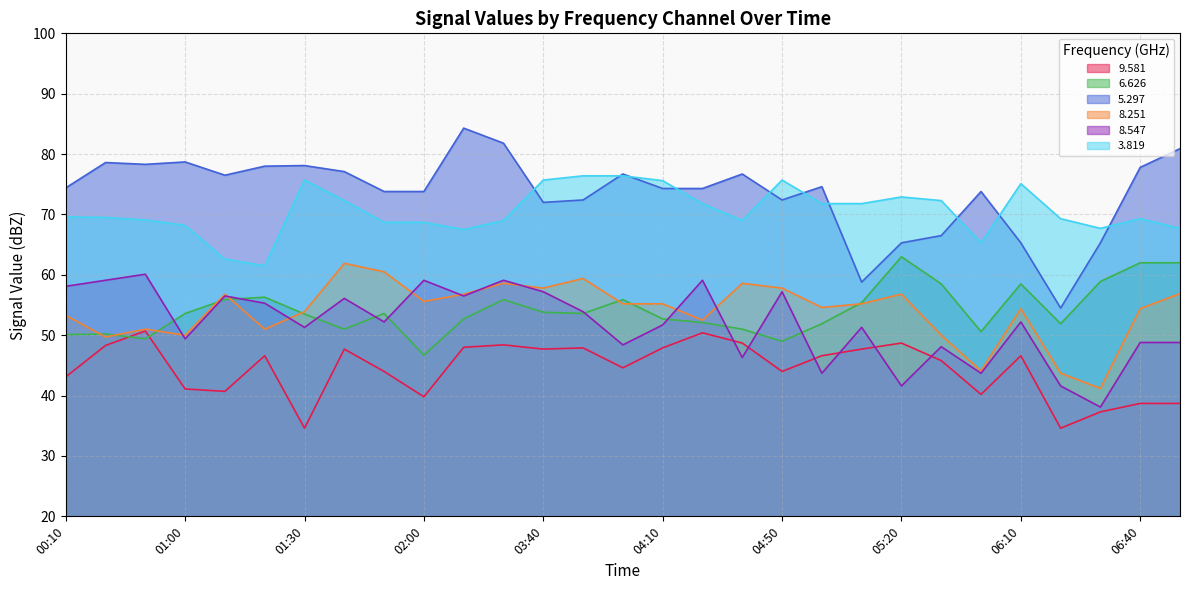

The   6.626 series shows 53.5 at 01:30. True or false?

True